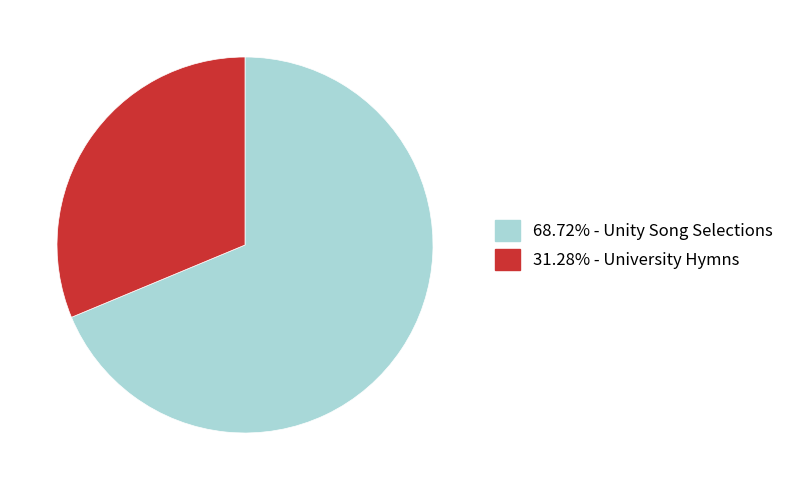

Is there a majority slice in this chart?

Yes